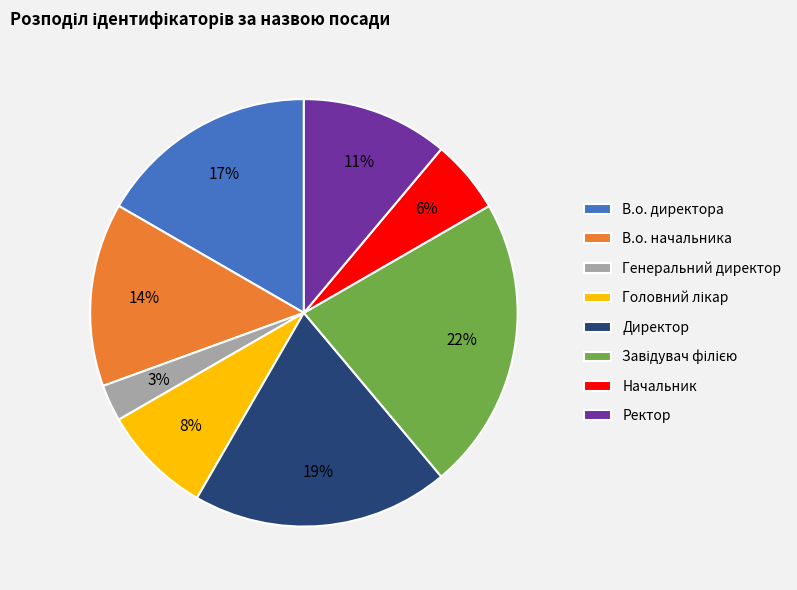

To the nearest percent, what percentage of the pie is В.о. начальника?

14%